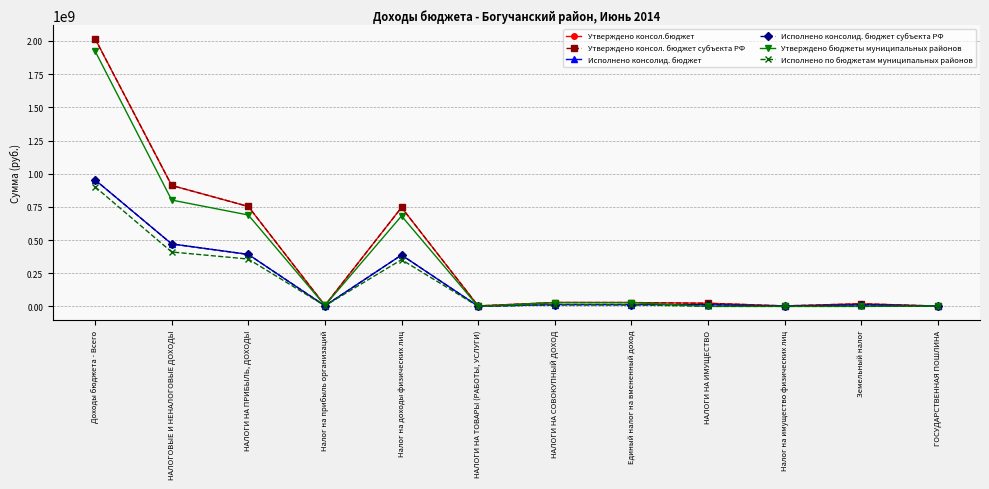

Is this an area chart (filled region under the line)?

No